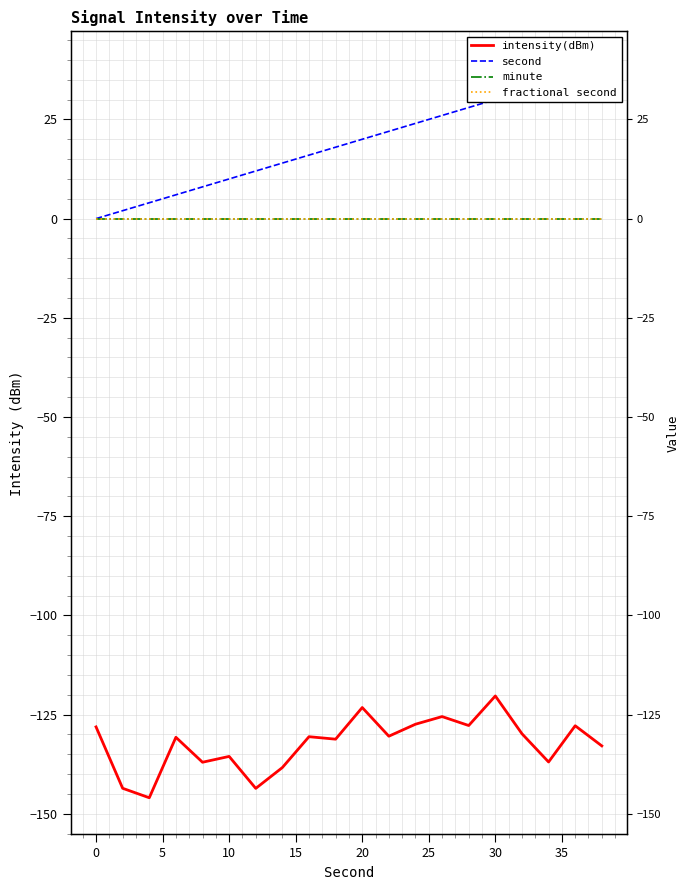

How many values in the intensity(dBm) series are below -130?

12